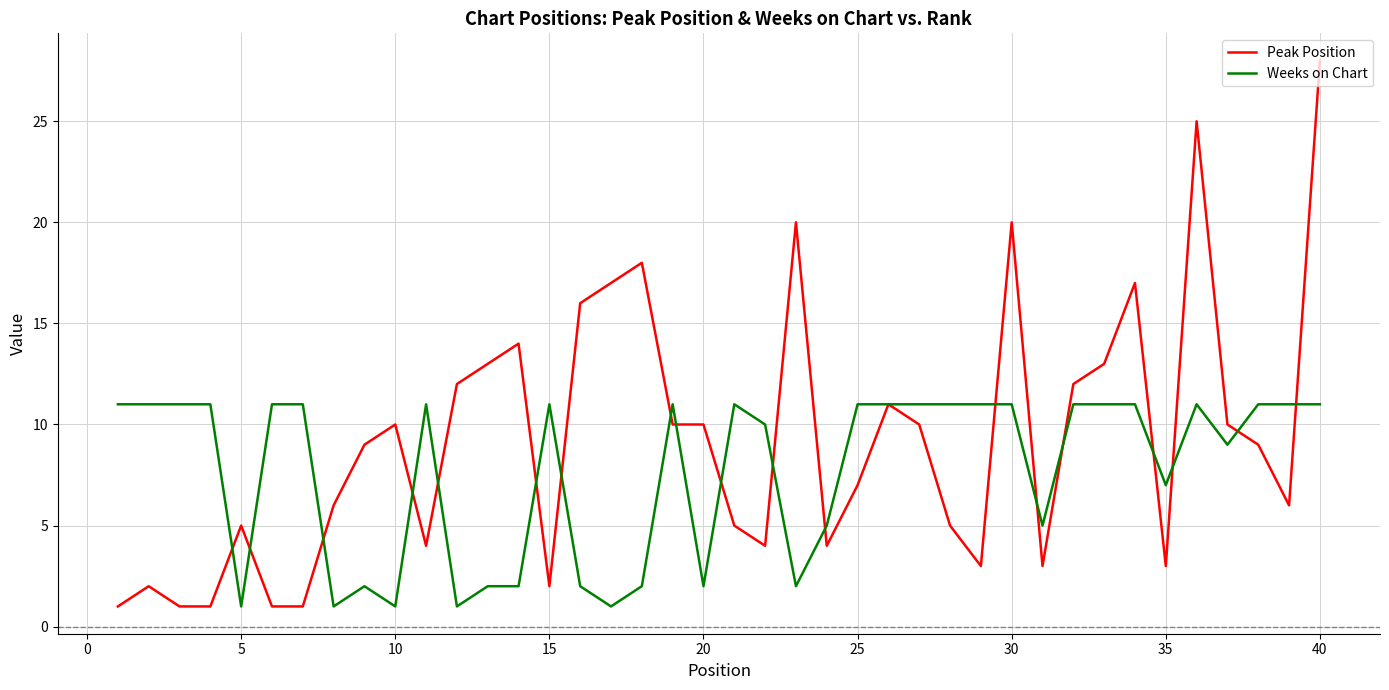

True or false: Weeks on Chart has more than 1 interior local peaks.

True